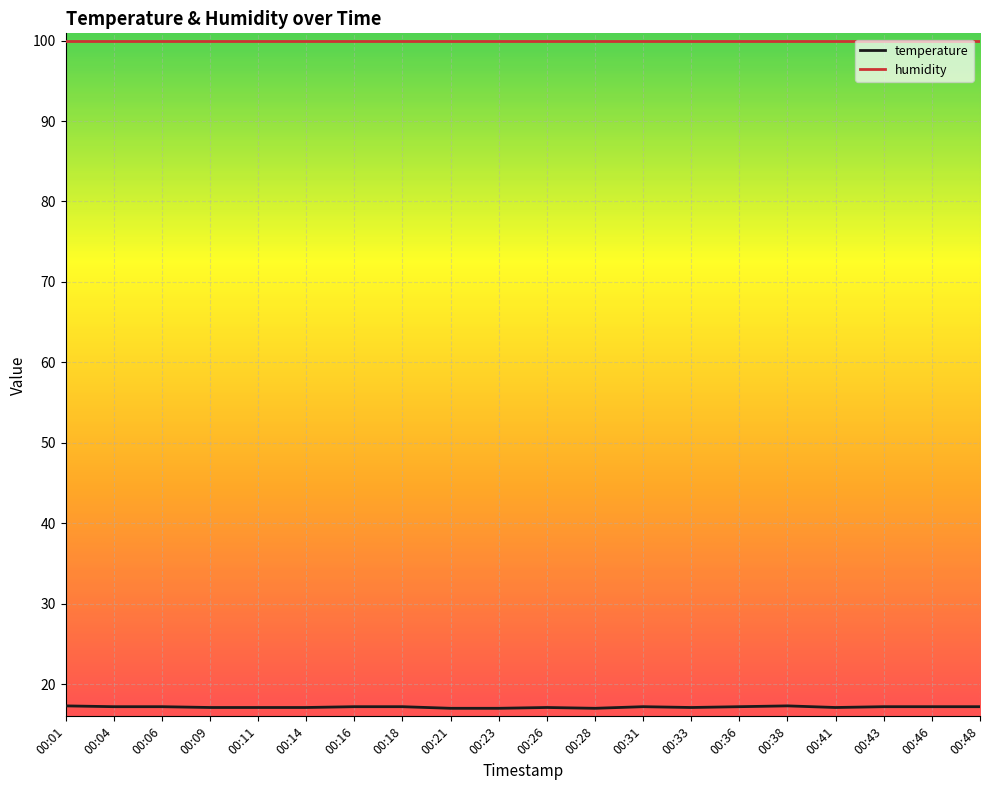

Which series has the largest range (max minus min)?

temperature